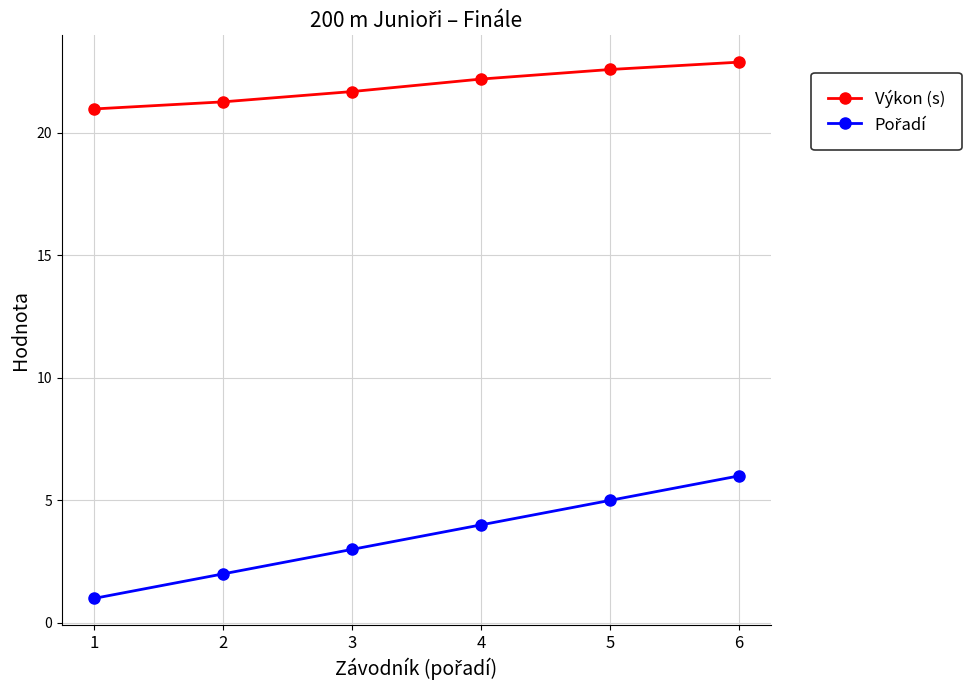

What is the minimum value shown in the chart?

1.0